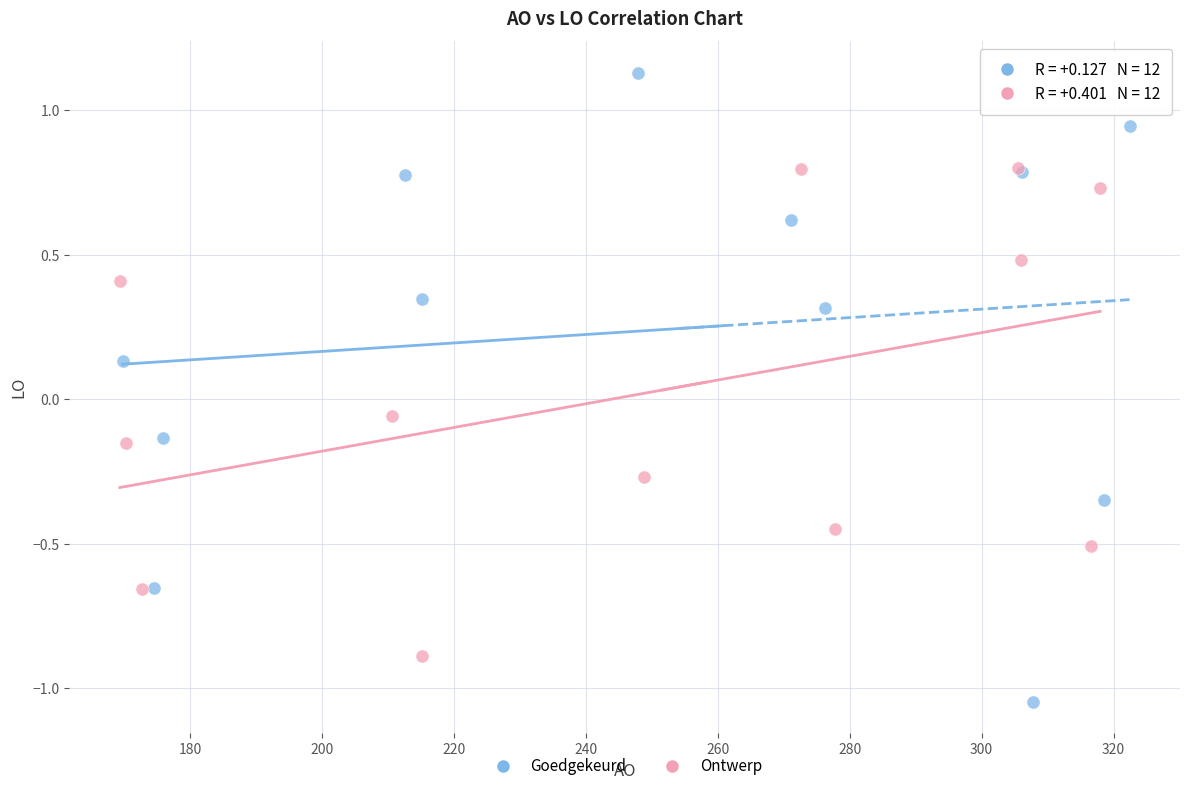

Which series contains the highest Y value?

Goedgekeurd